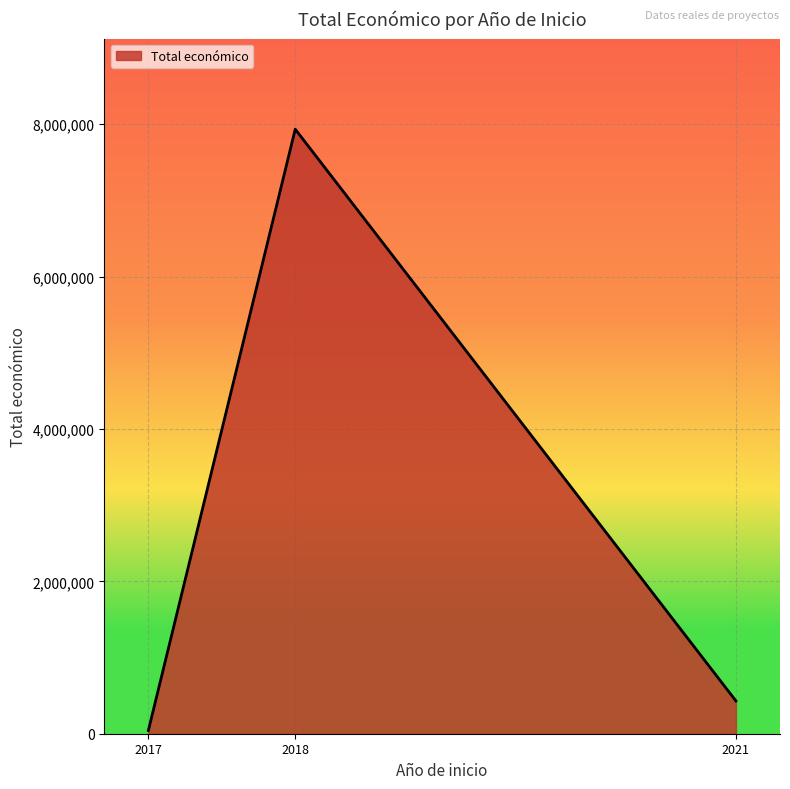

What is the smallest value displayed?

42072